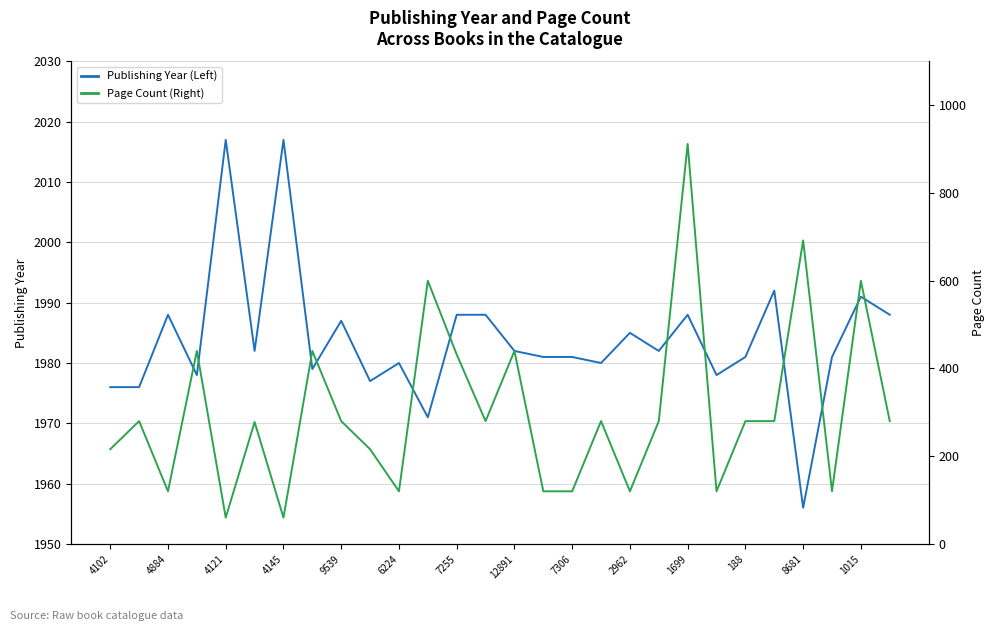

Is it true that Publishing Year (Left) equals 1988 at 1699?

True